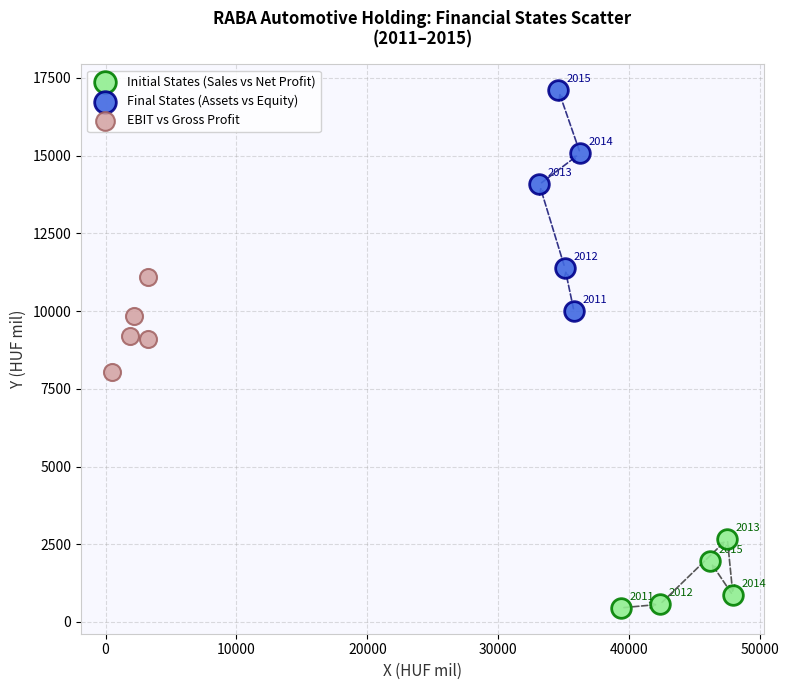

Which series contains the highest Y value?

Final States (Assets vs Equity)